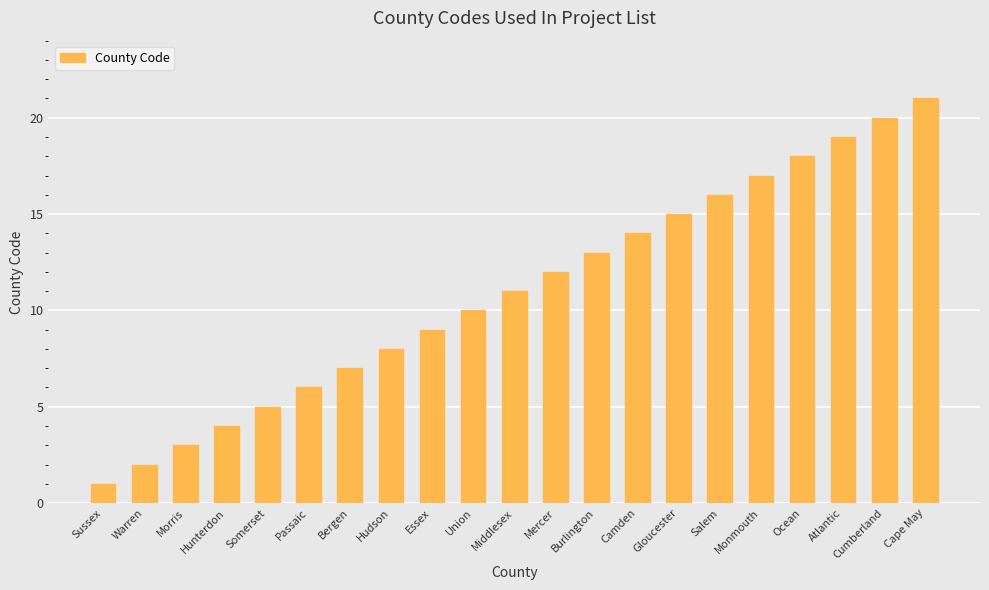

How many values are below 11?

10